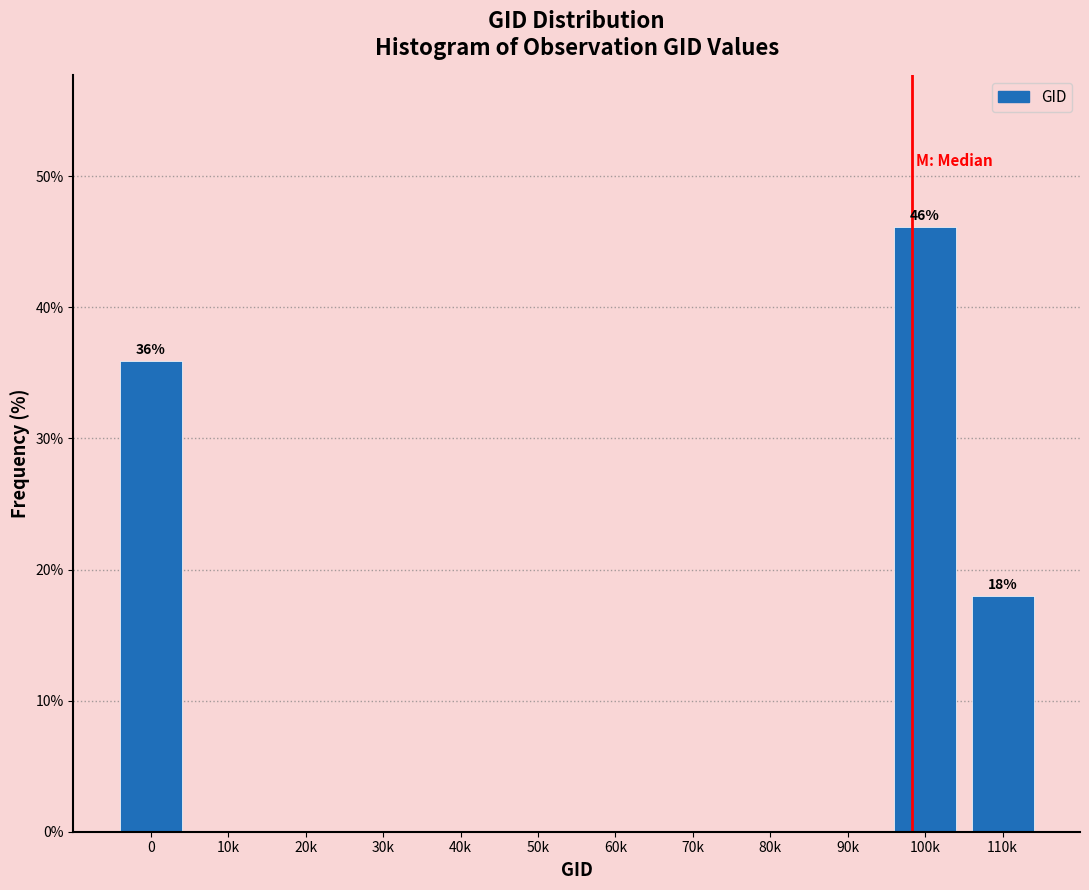

Reading left to right, transcribe all the data shown in this chart.

0=35.9	10k=0.0	20k=0.0	30k=0.0	40k=0.0	50k=0.0	60k=0.0	70k=0.0	80k=0.0	90k=0.0	100k=46.2	110k=17.9